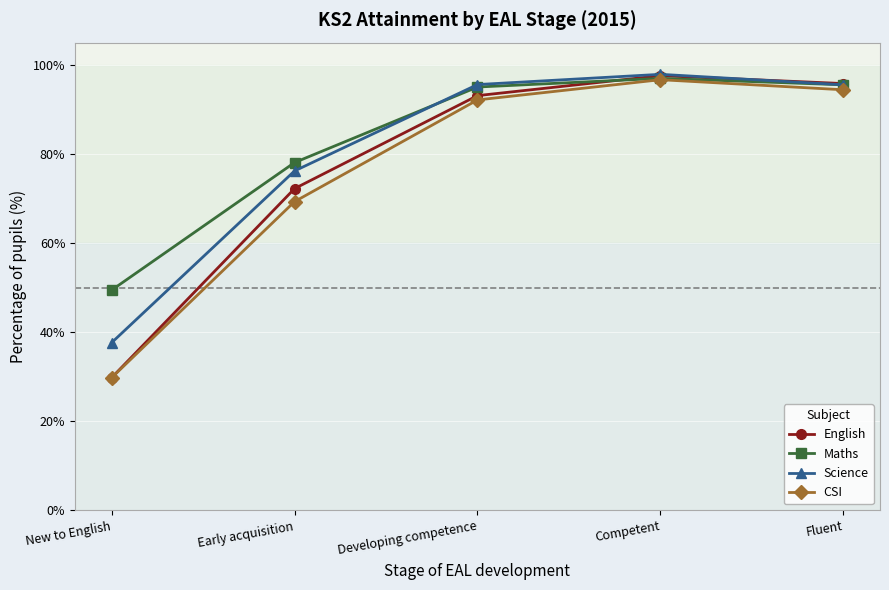

Which series has the largest total across all categories?

Maths